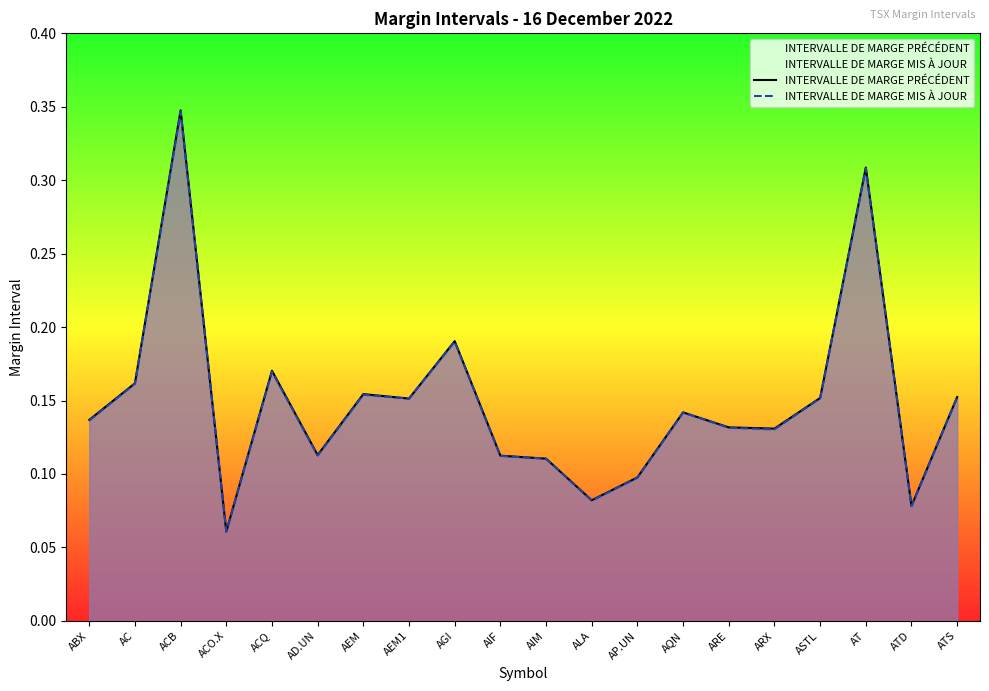

What is the total value across all series at AD.UN?

0.2